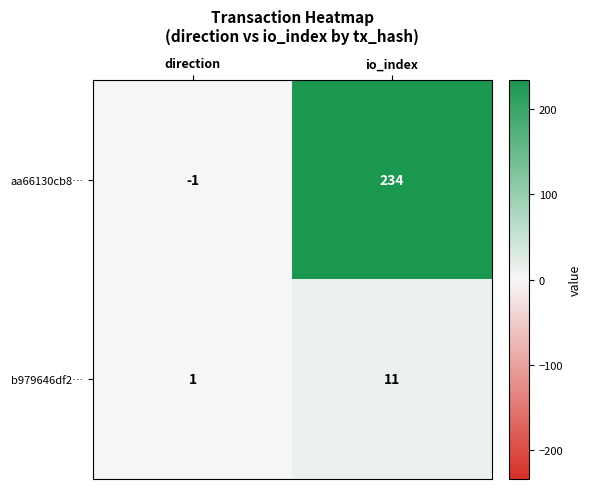

At how many categories does at least one series exceed 143?

1